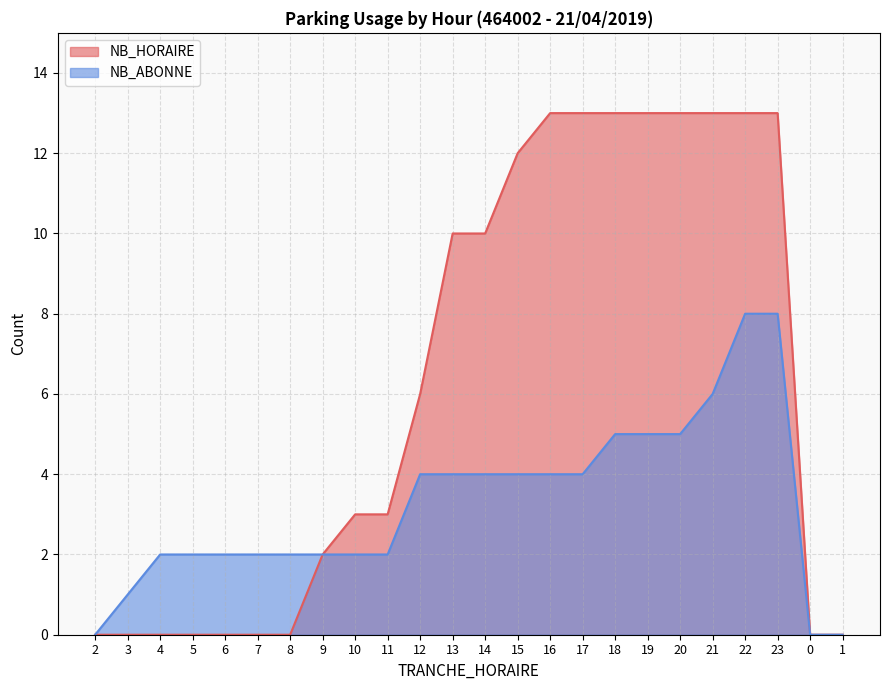

What is the label of the 6th point from the right?

20